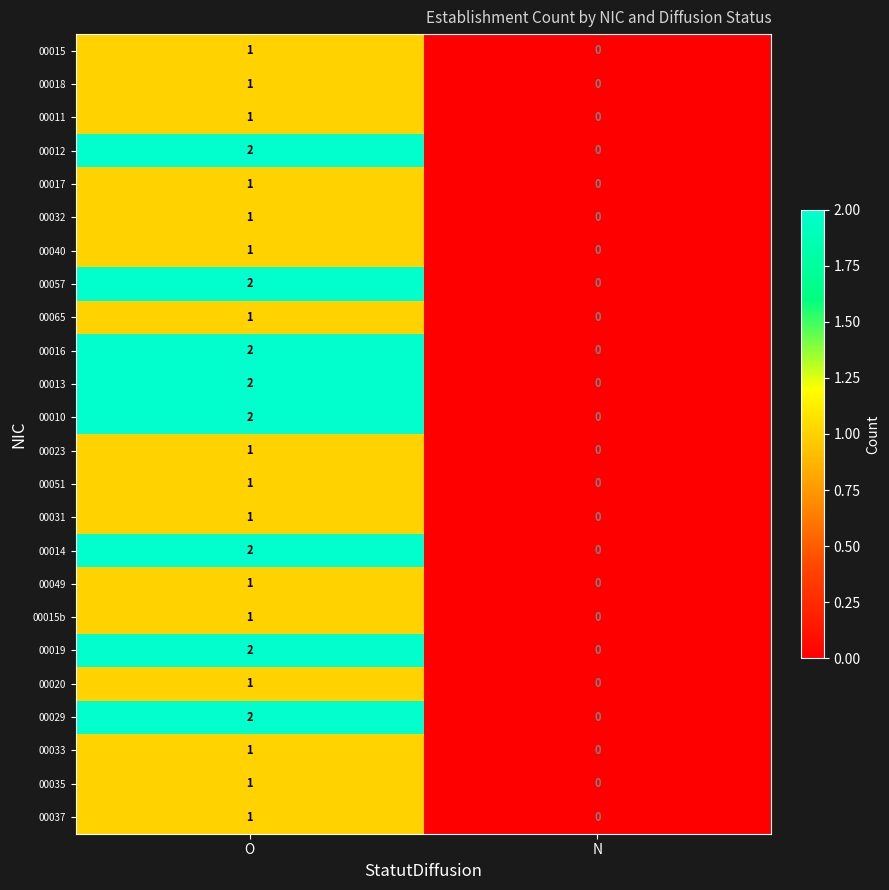

True or false: 00031 has a value of 1 at O.

True